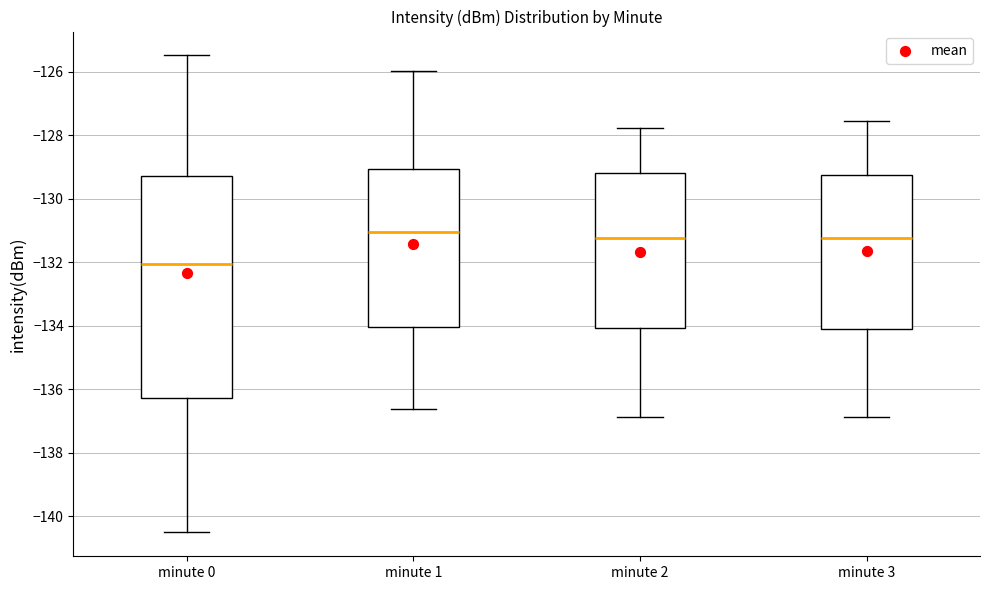

Which box is the tallest, from its lower edge to its upper edge?

minute 0